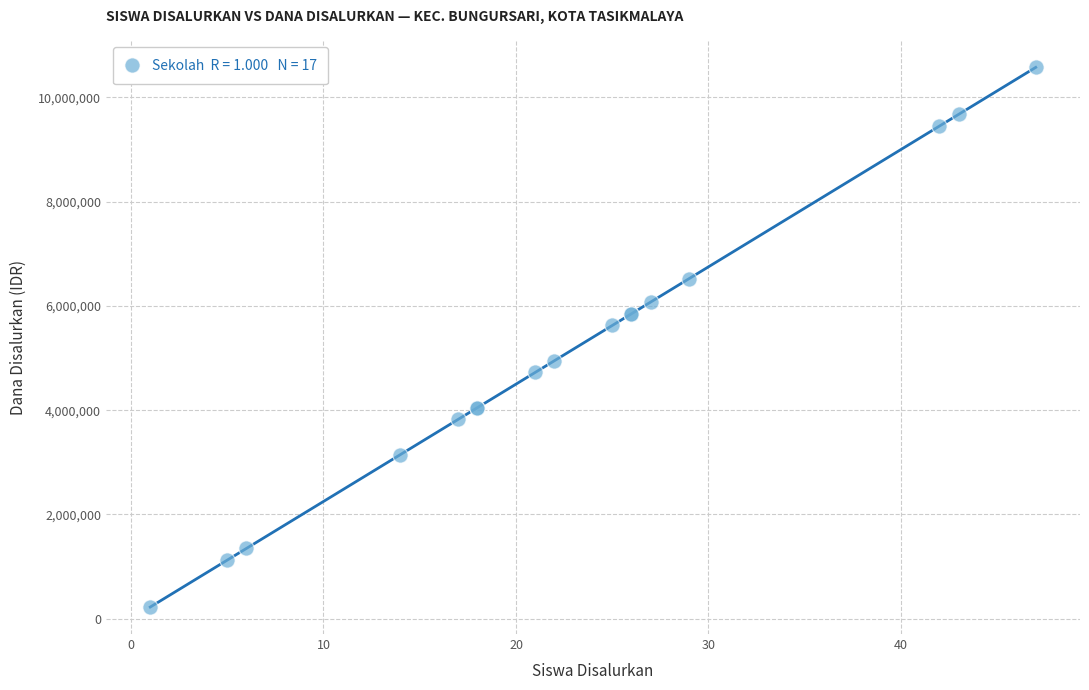

What Y value in the scatter plot is closest to 5400000?

5625000